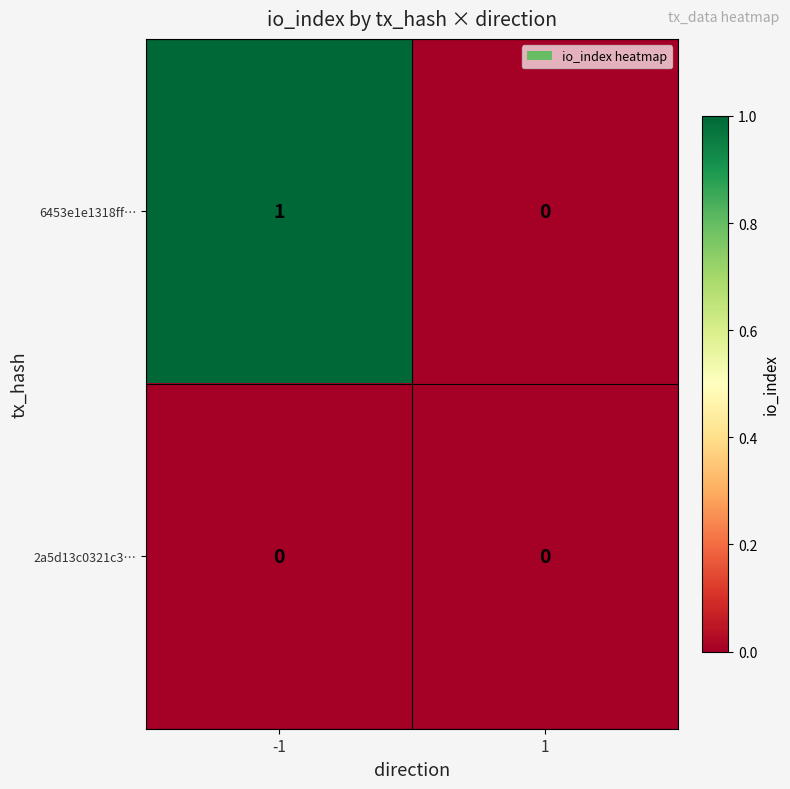

Which series has the largest total across all categories?

6453e1e1318ff…